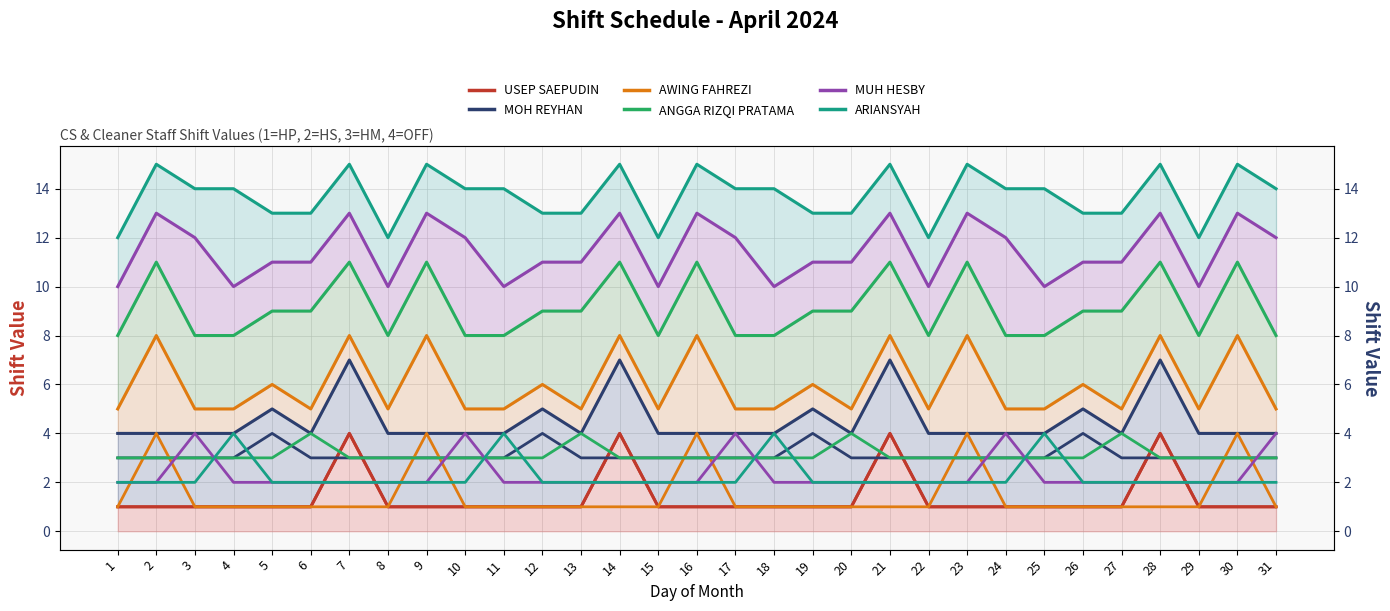

At how many categories does at least one series exceed 2?

31